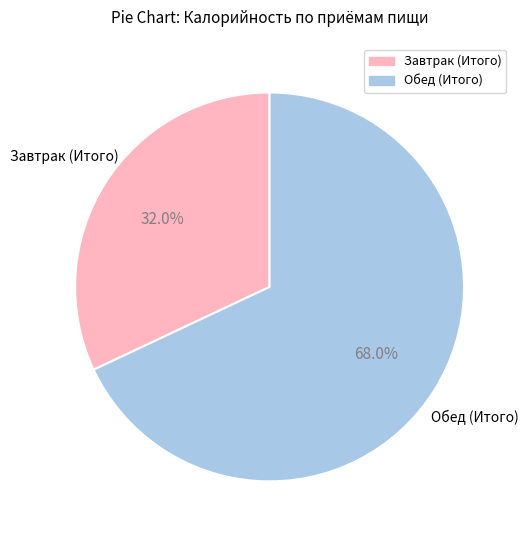

Does Обед (Итого) represent more than half of the total?

Yes